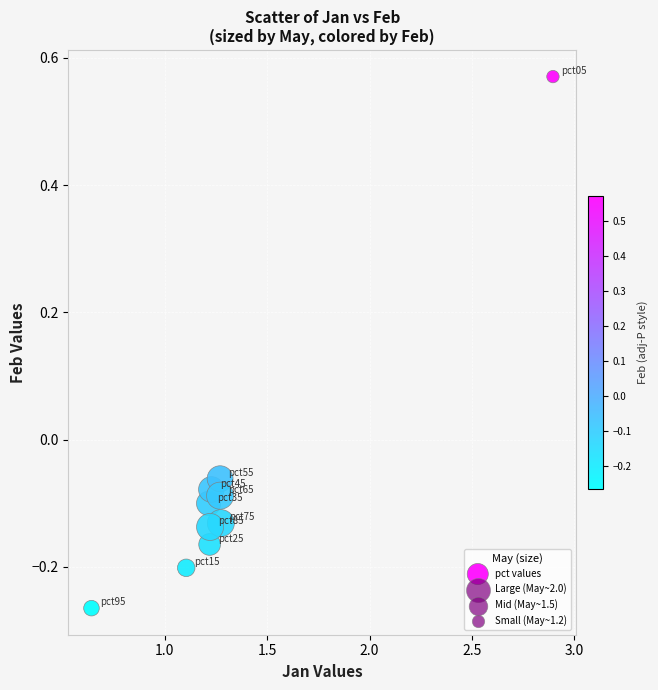

What is the range of X values (max minus min)?

2.3